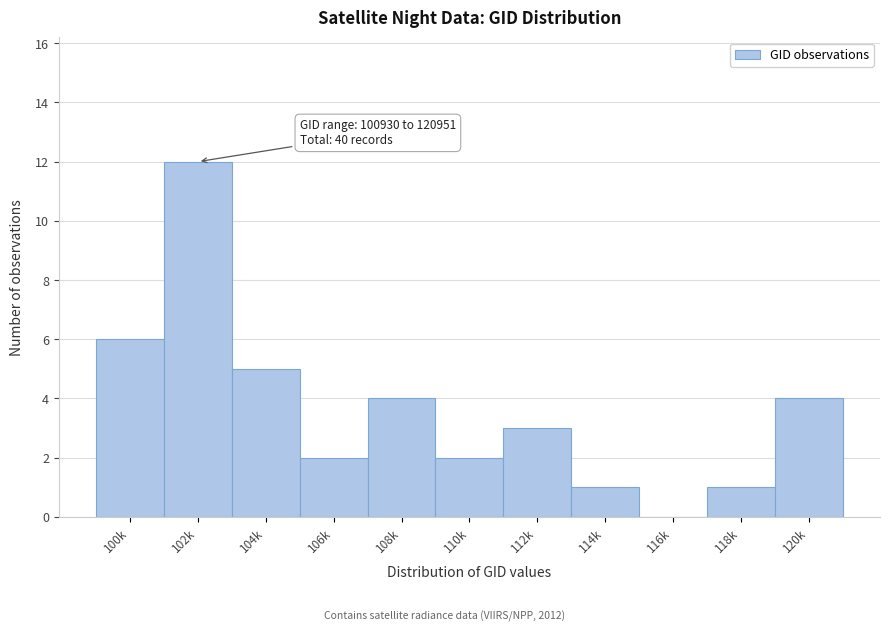

Reading left to right, extract all data points from this chart.

100k=6	102k=12	104k=5	106k=2	108k=4	110k=2	112k=3	114k=1	116k=0	118k=1	120k=4